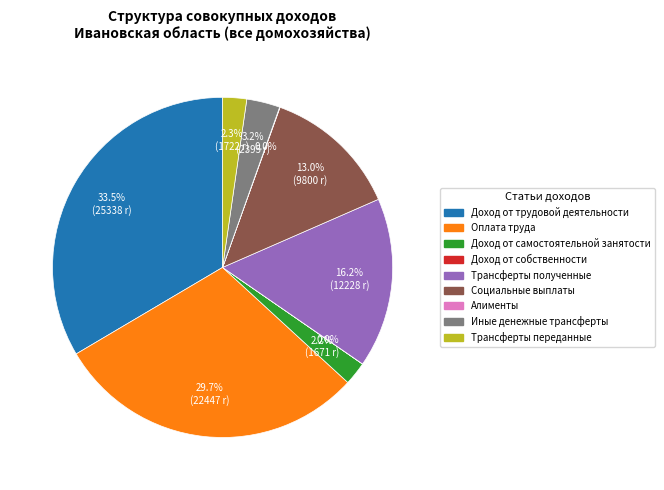

Does Трансферты полученные account for over 50% of the chart?

No